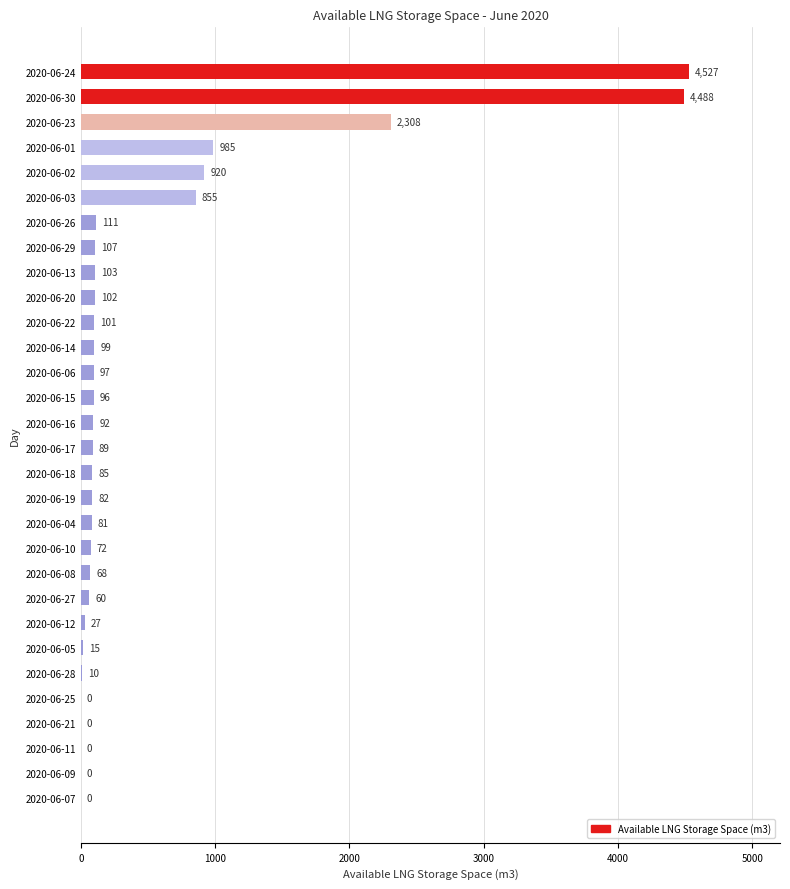

Reading top to bottom, what are all the values shown in this chart?

2020-06-24=4527	2020-06-30=4488	2020-06-23=2308	2020-06-01=985	2020-06-02=920	2020-06-03=855	2020-06-26=111	2020-06-29=107	2020-06-13=103	2020-06-20=102	2020-06-22=101	2020-06-14=99	2020-06-06=97	2020-06-15=96	2020-06-16=92	2020-06-17=89	2020-06-18=85	2020-06-19=82	2020-06-04=81	2020-06-10=72	2020-06-08=68	2020-06-27=60	2020-06-12=27	2020-06-05=15	2020-06-28=10	2020-06-25=0	2020-06-21=0	2020-06-11=0	2020-06-09=0	2020-06-07=0